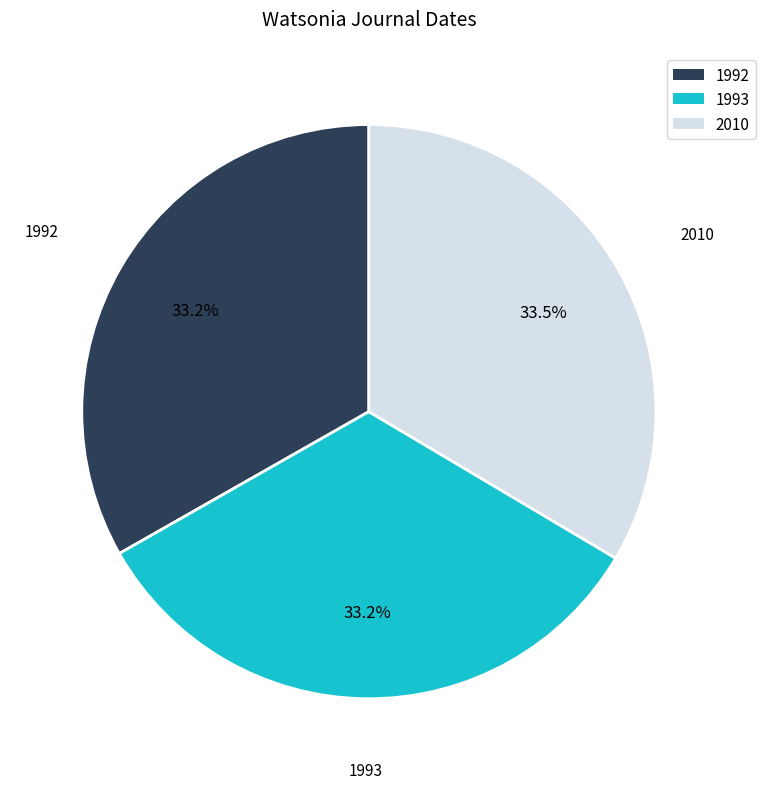

Do 2010 and 1993 together represent more than half of the pie?

Yes